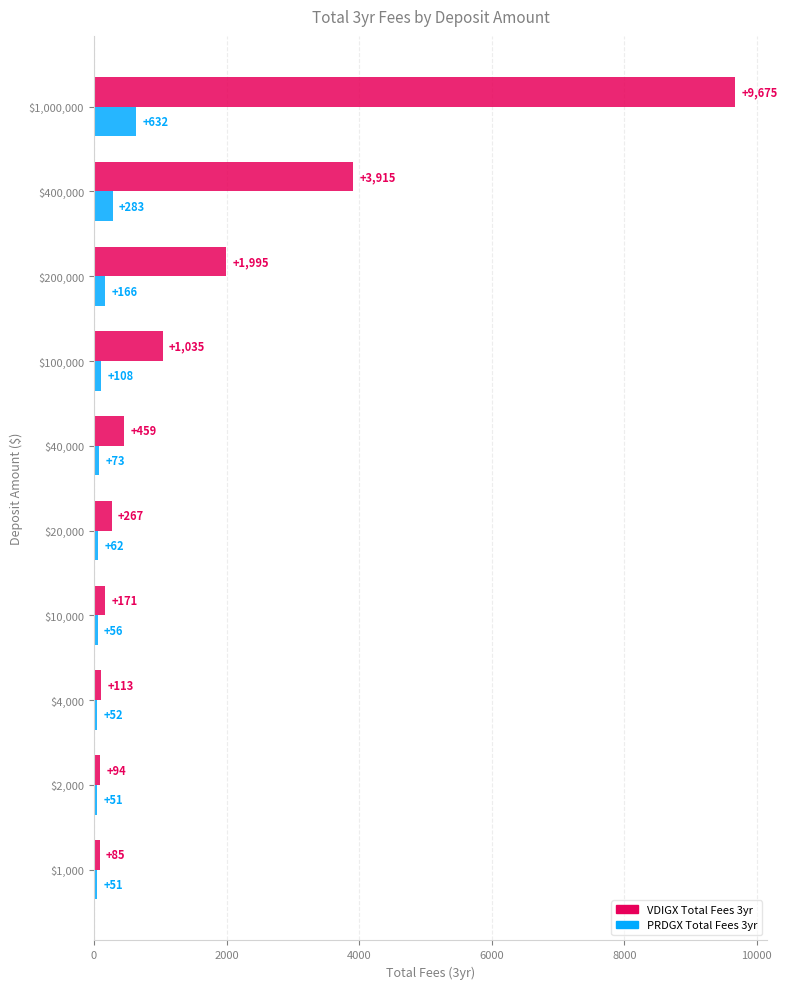

What is the average value of the VDIGX Total Fees 3yr series?

1780.9